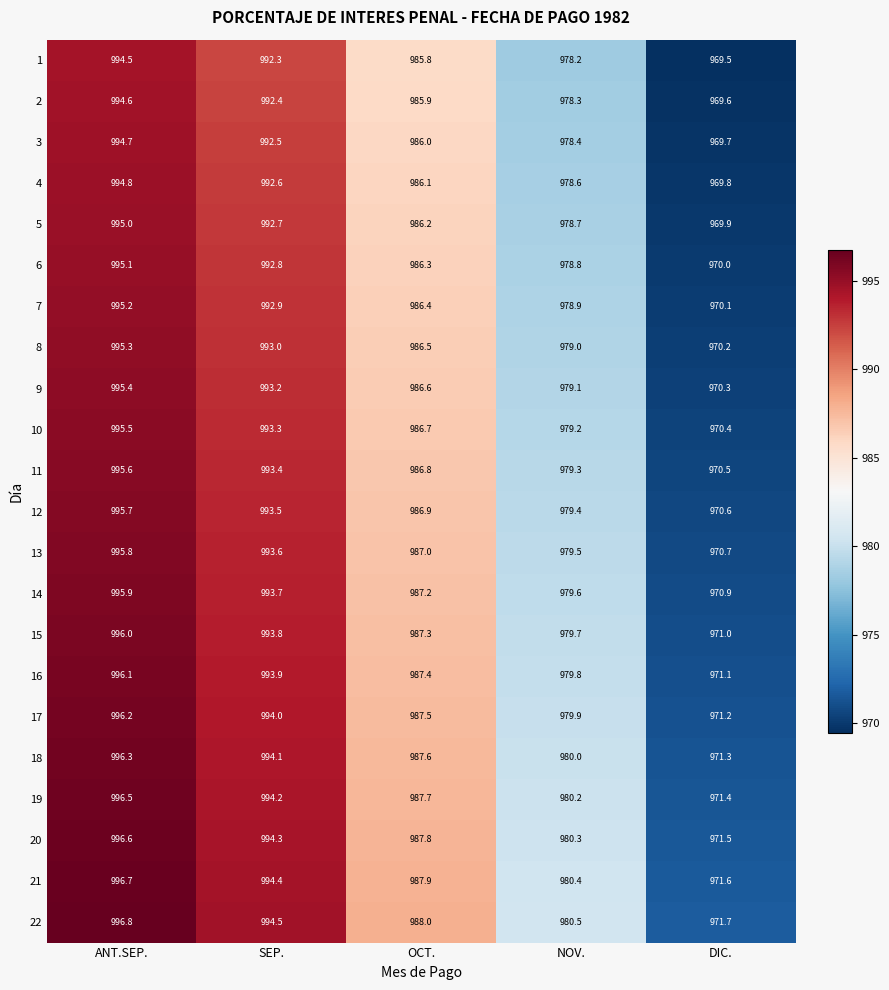

What is the average value of the 16 series?

985.7